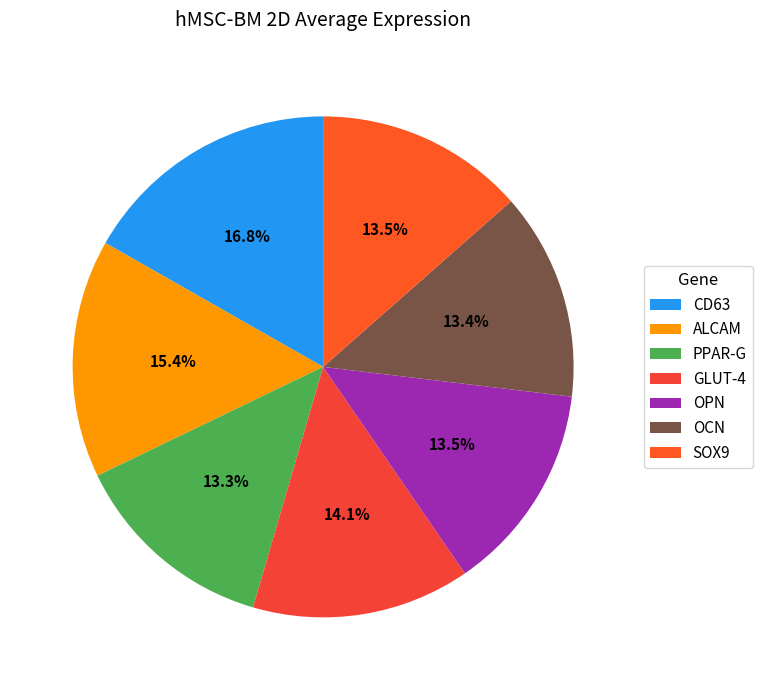

Is there a majority slice in this chart?

No